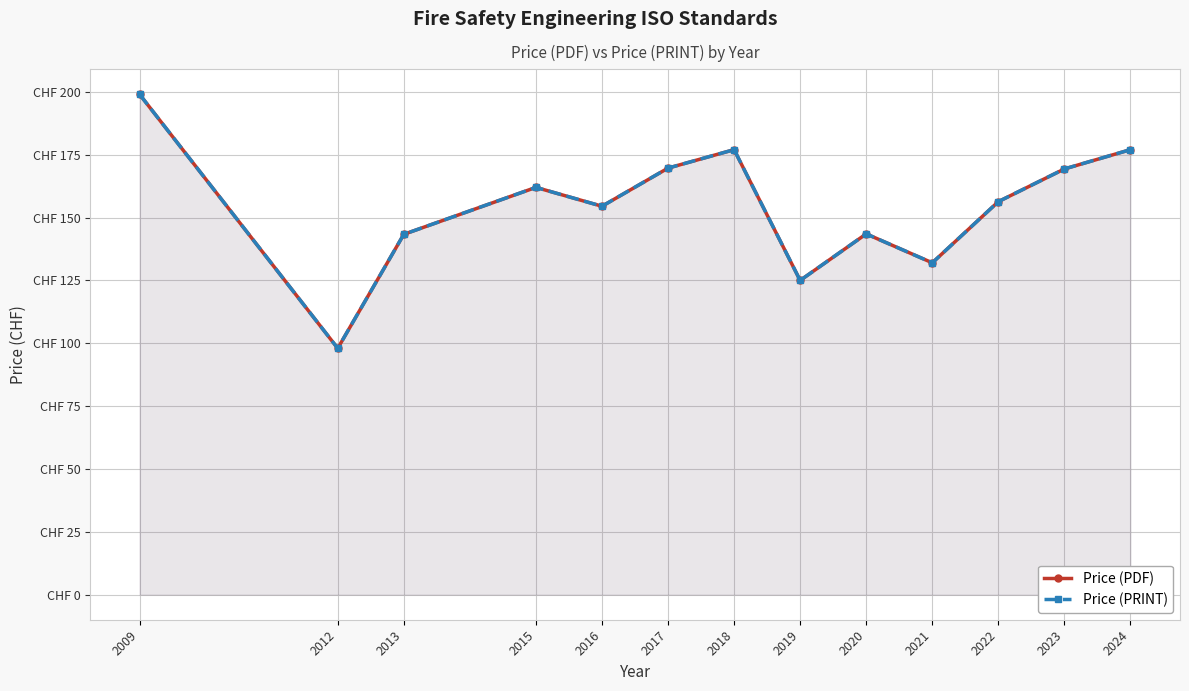

At how many categories does at least one series exceed 157?

6